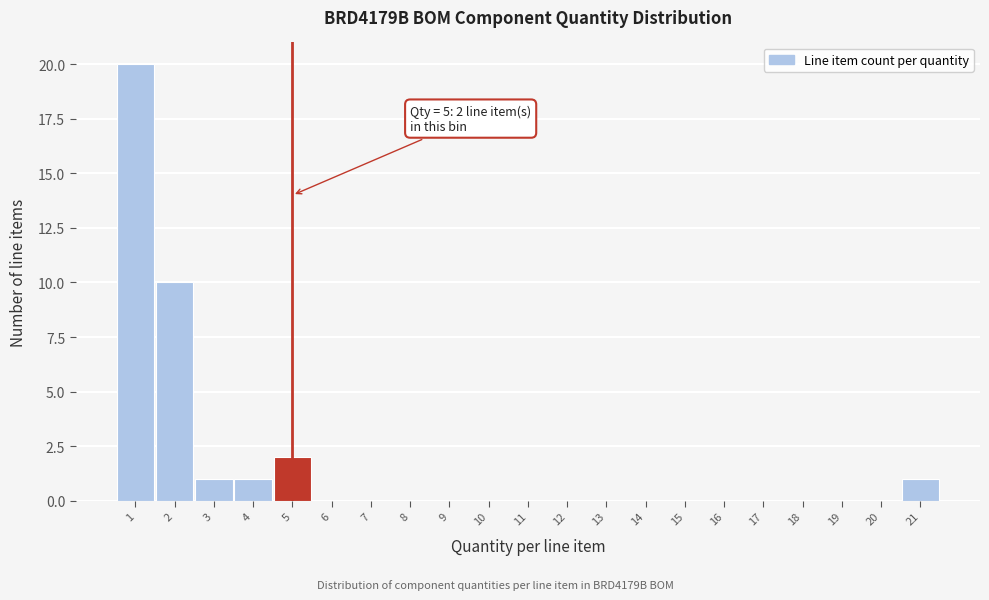

Over which range of the x-axis is the bar tallest?

0.5 to 1.5